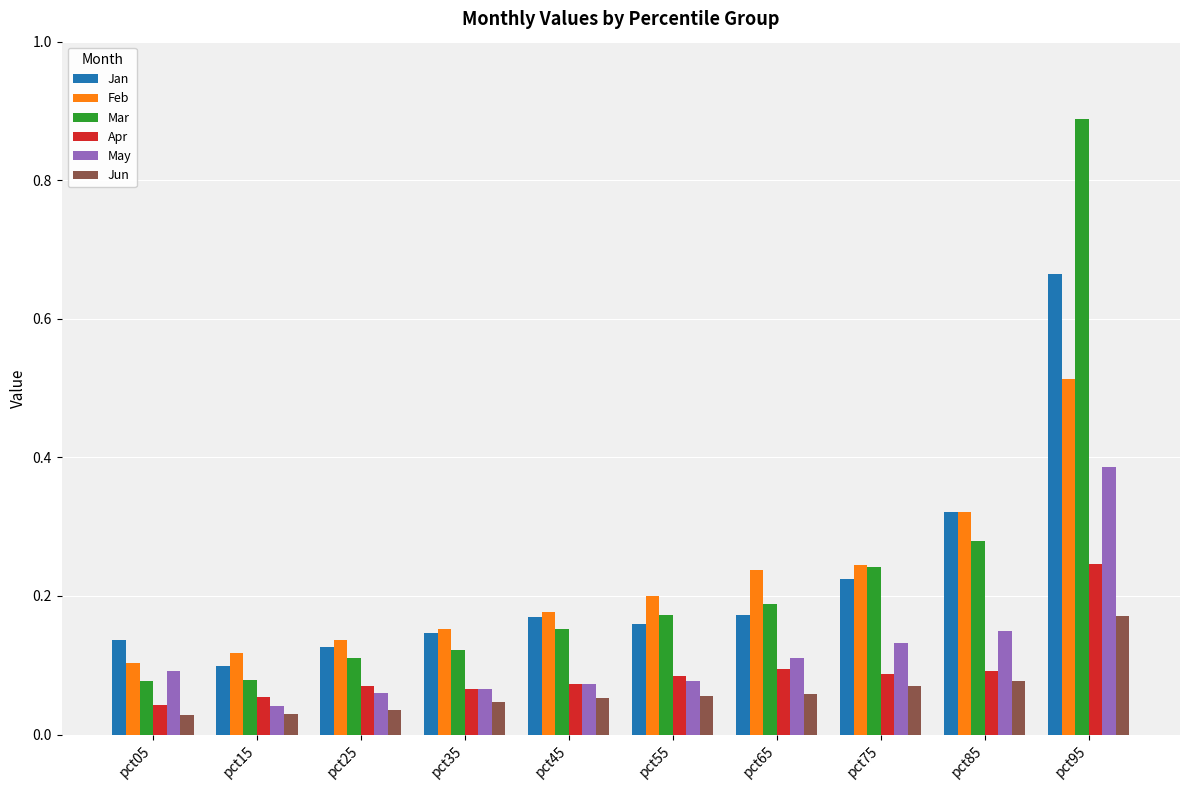

What is the sum of all May values?

1.2